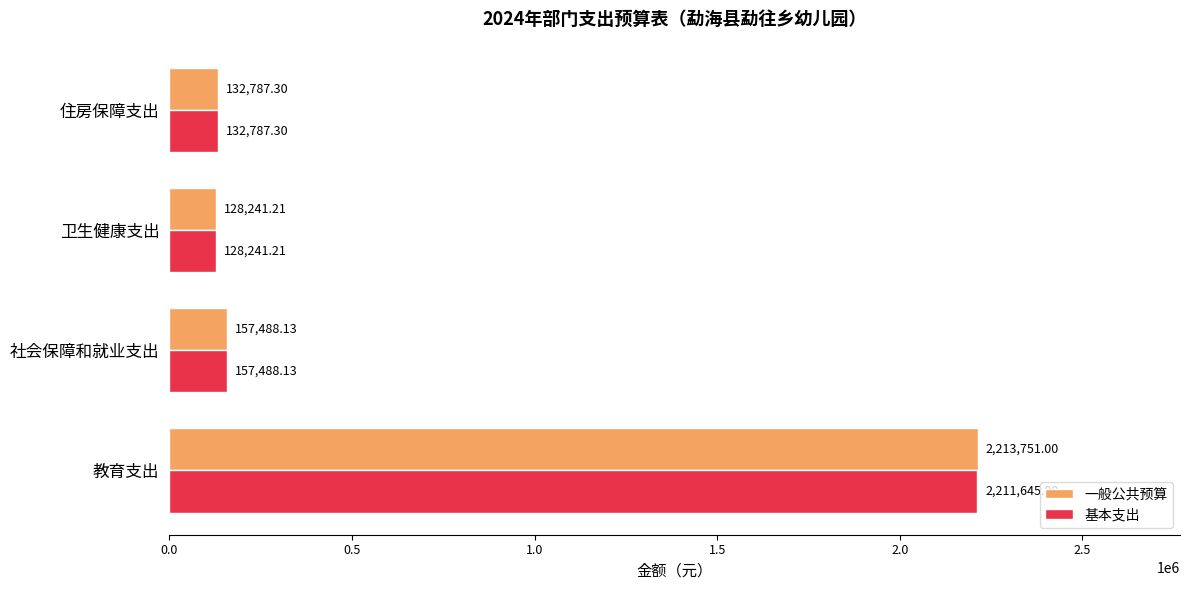

Where is 基本支出 nearest to the value 1169943?

社会保障和就业支出